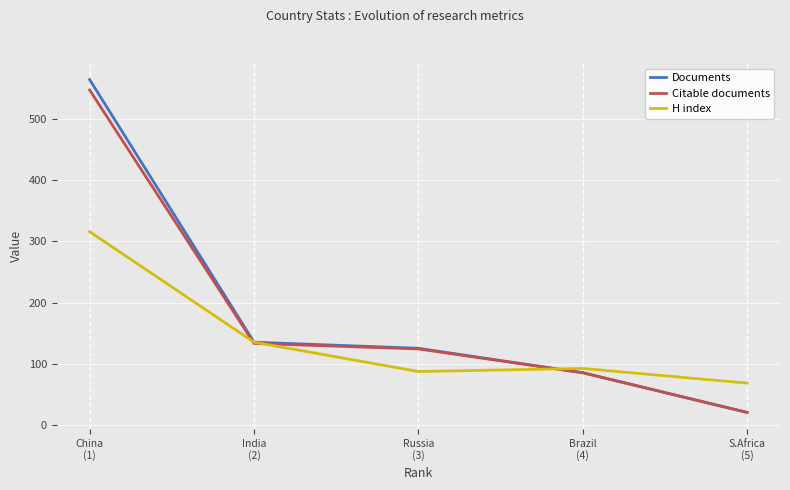

The value of H index at Russia
(3) is 87. True or false?

True